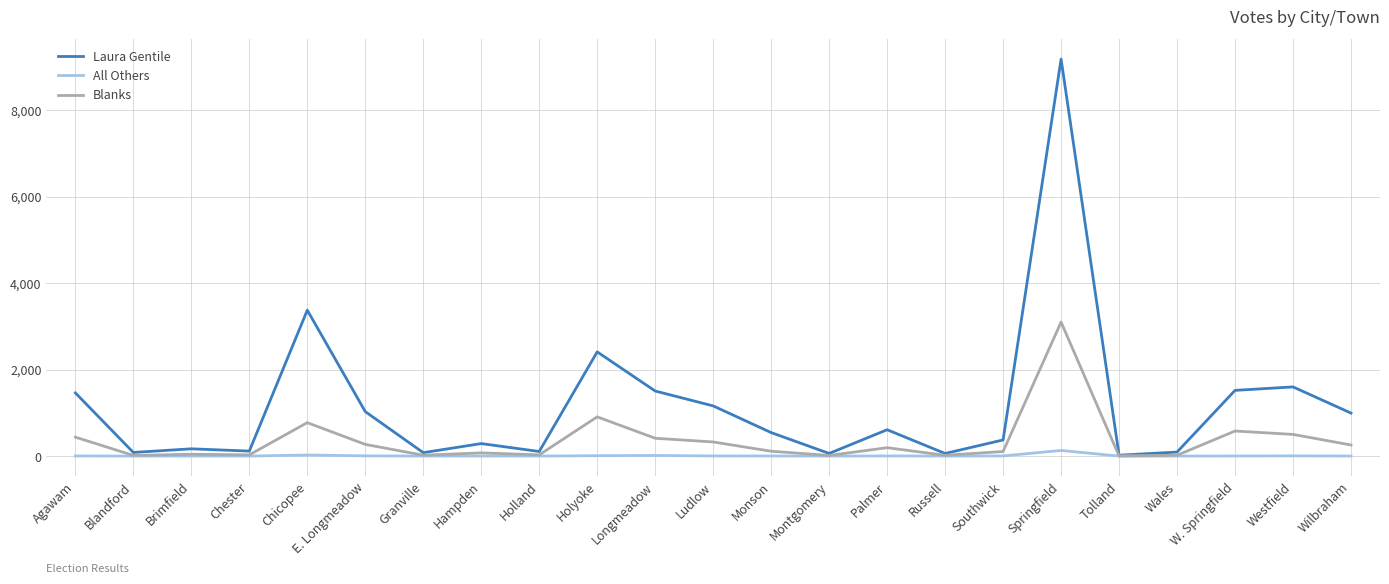

List the series in order of their peak value, lowest first.

All Others, Blanks, Laura Gentile